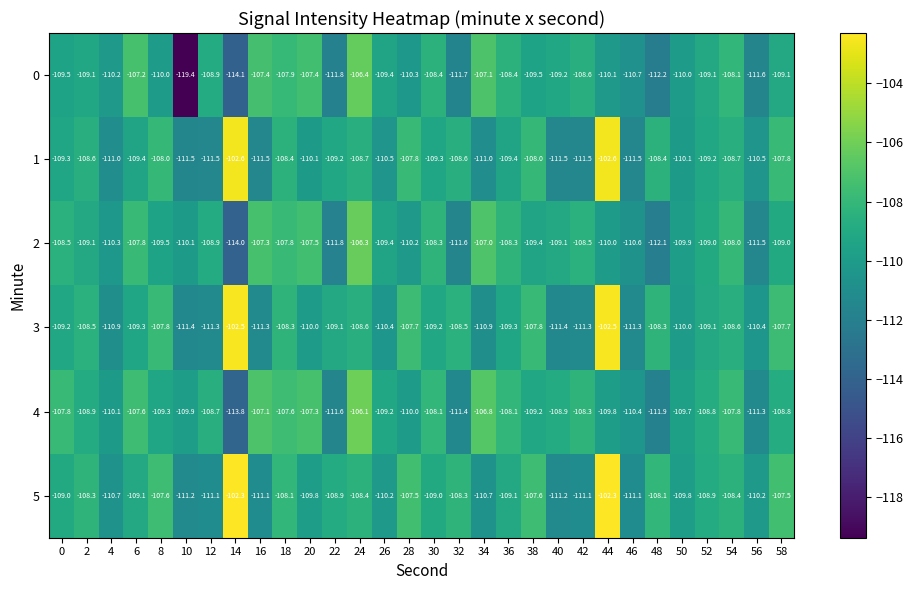

What is the highest value of the 5 series?

-102.3